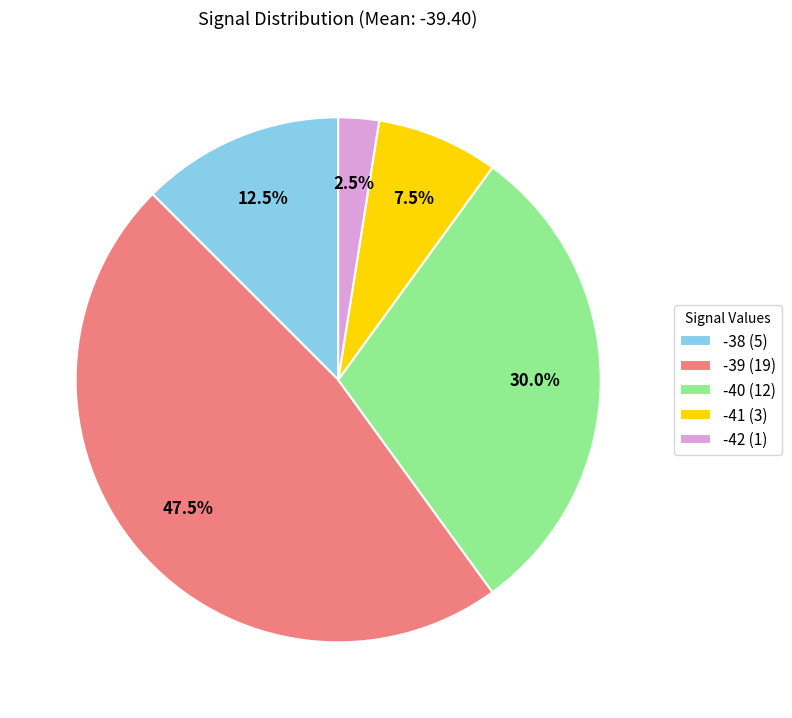

Which slice is the largest?

-39 (19)